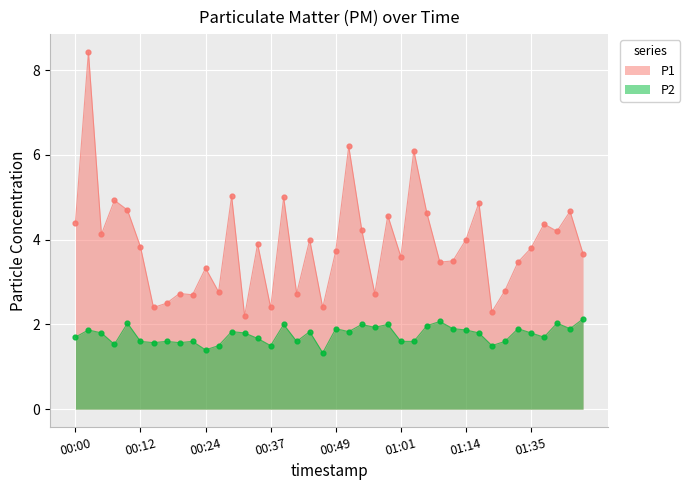

At how many categories does at least one series exceed 4?

16